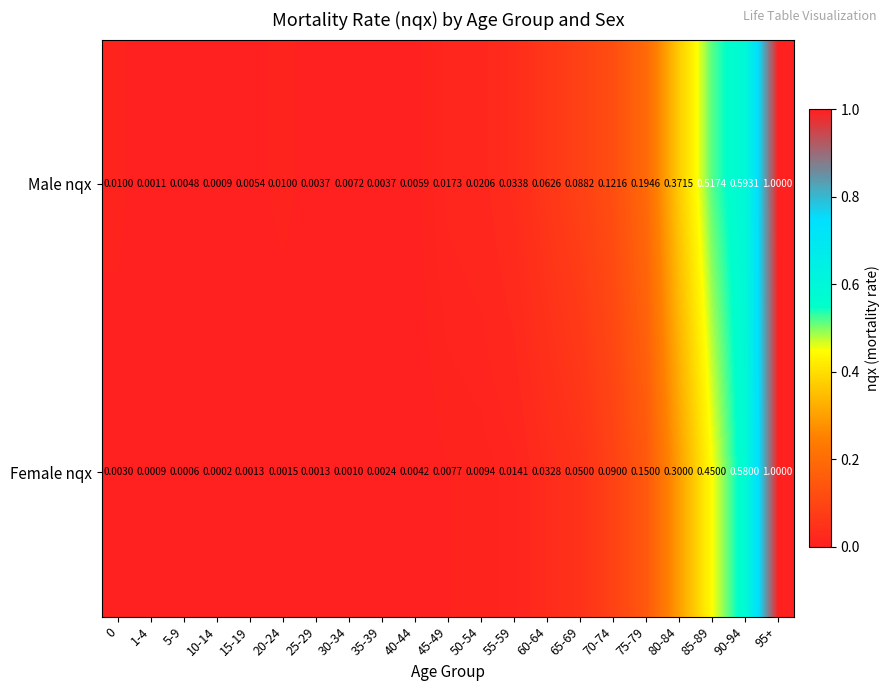

List the series in order of their overall mean, highest first.

Male nqx, Female nqx